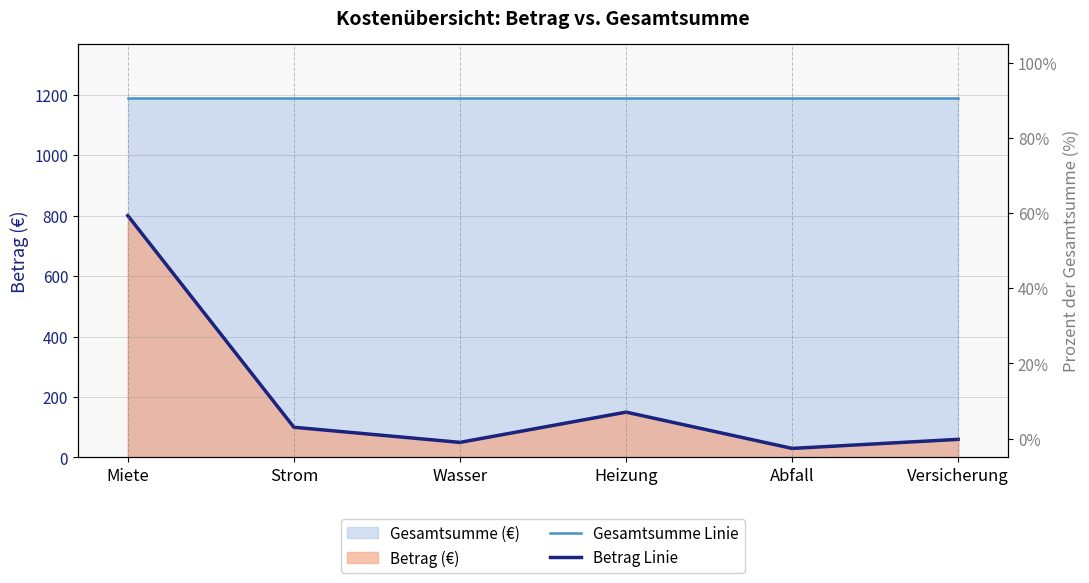

What is the approximate value of Gesamtsumme Linie at Heizung?

1190